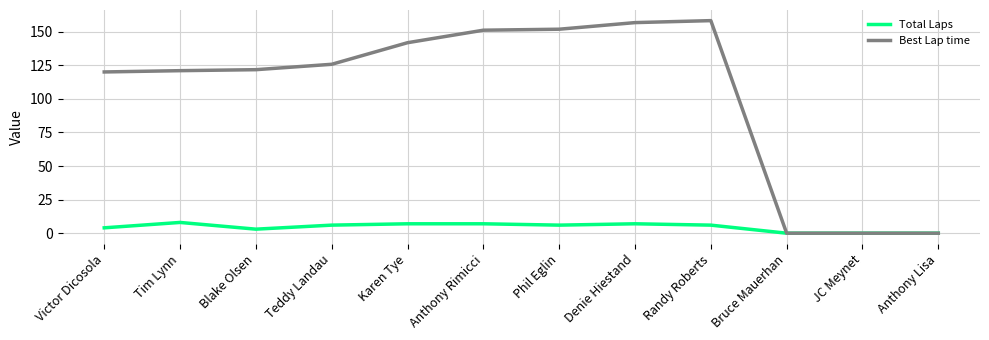

At which label does Total Laps first exceed 6?

Tim Lynn